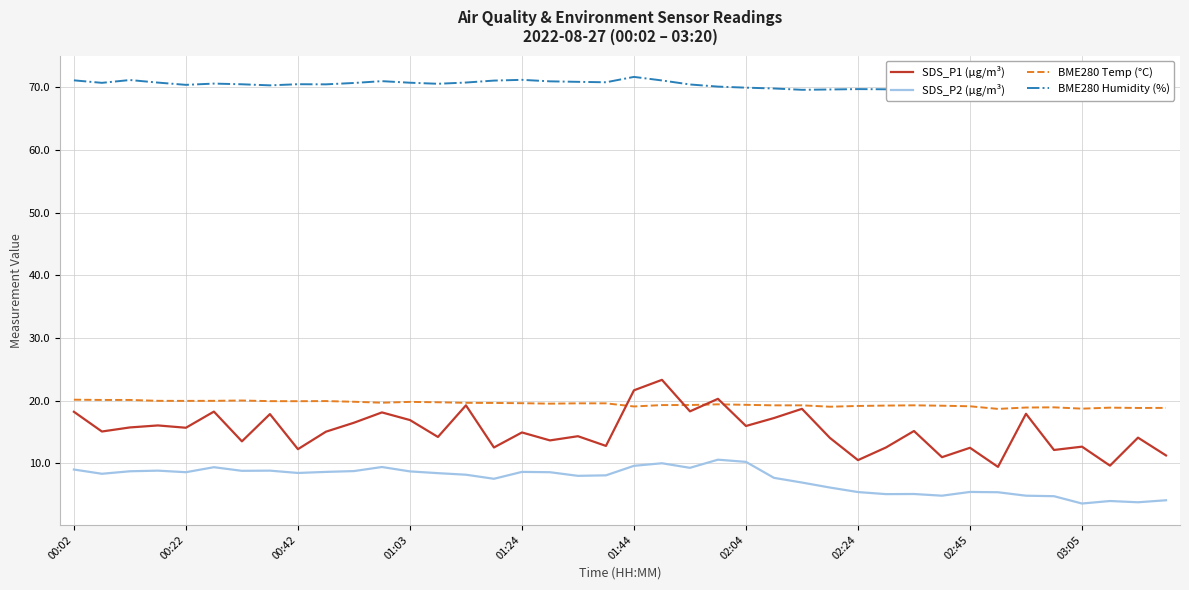

At which label does SDS_P2 (µg/m³) first exceed 8?

00:02